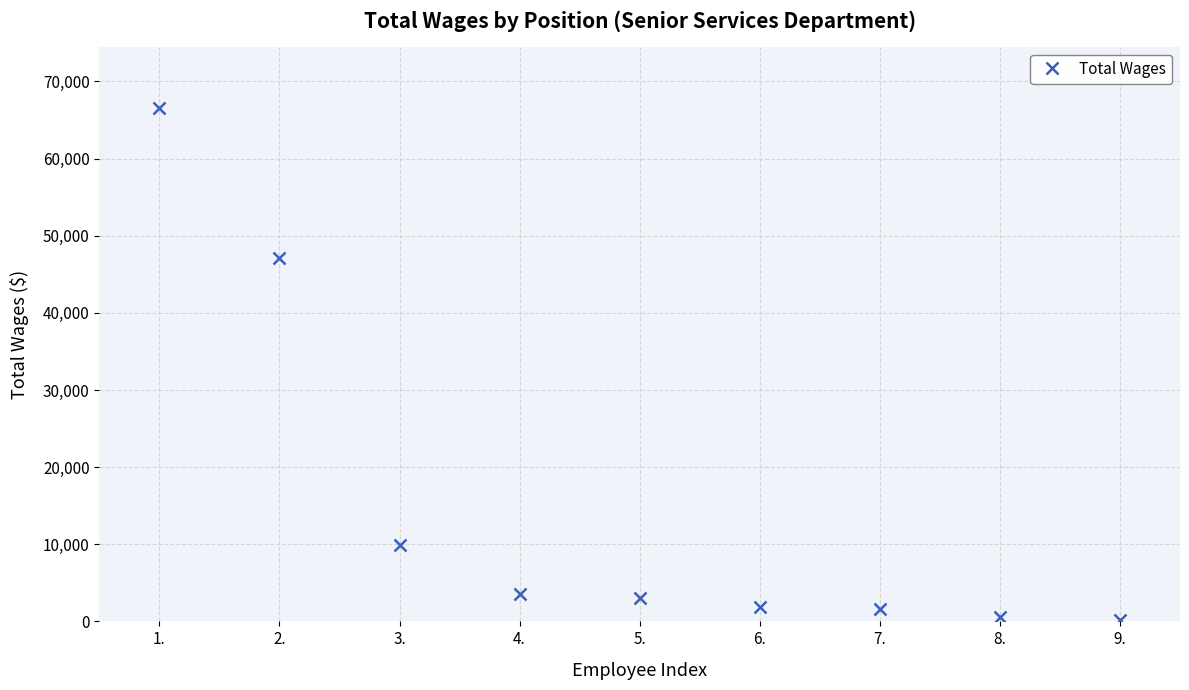

Which label corresponds to the largest value in the chart?

1.